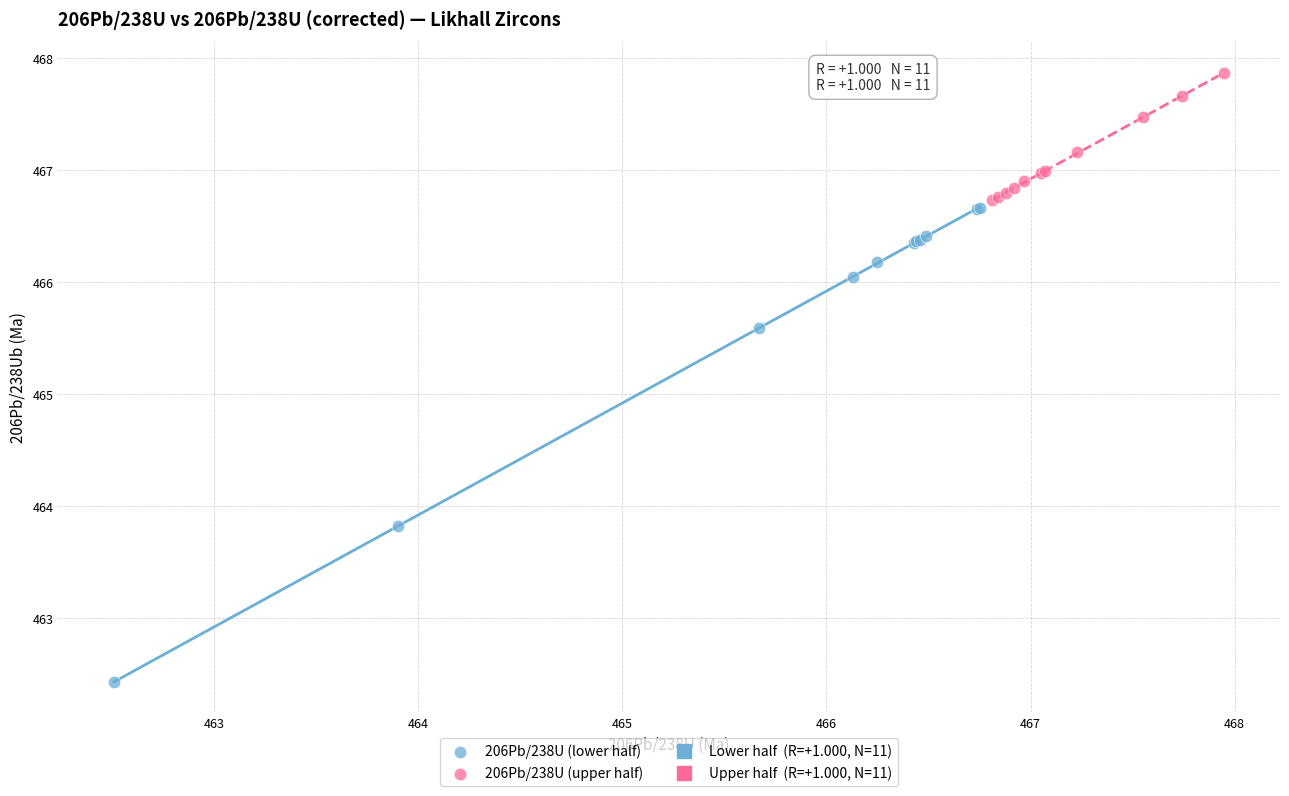

Which series reaches the minimum Y coordinate?

206Pb/238U (lower half)